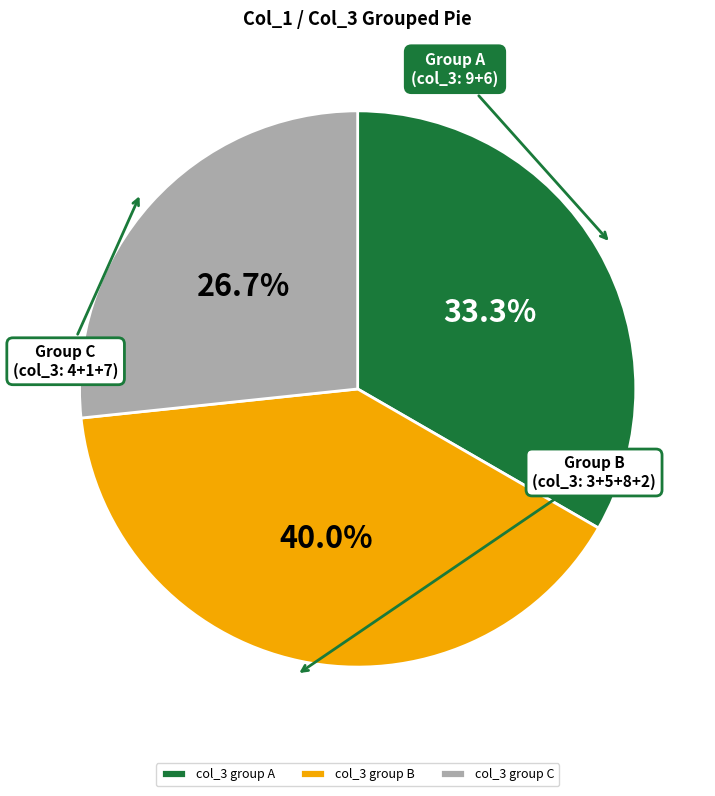

Which category has the smallest portion of the pie?

col_3 group C